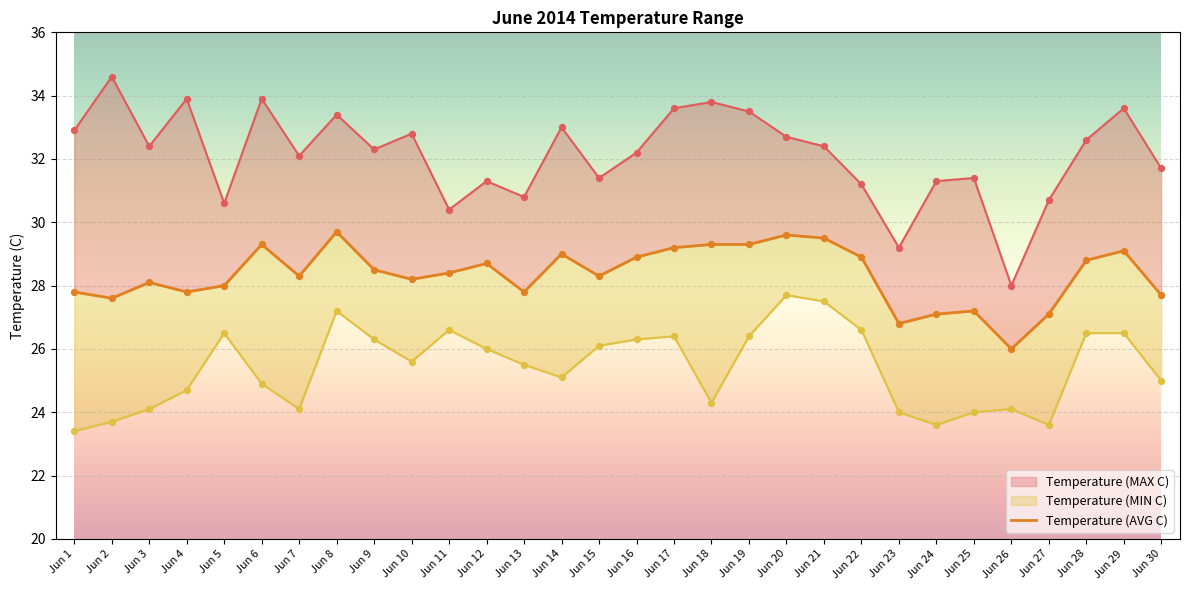

Approximately how many times larger is the value at Jun 28 compared to Jun 6?

1.0